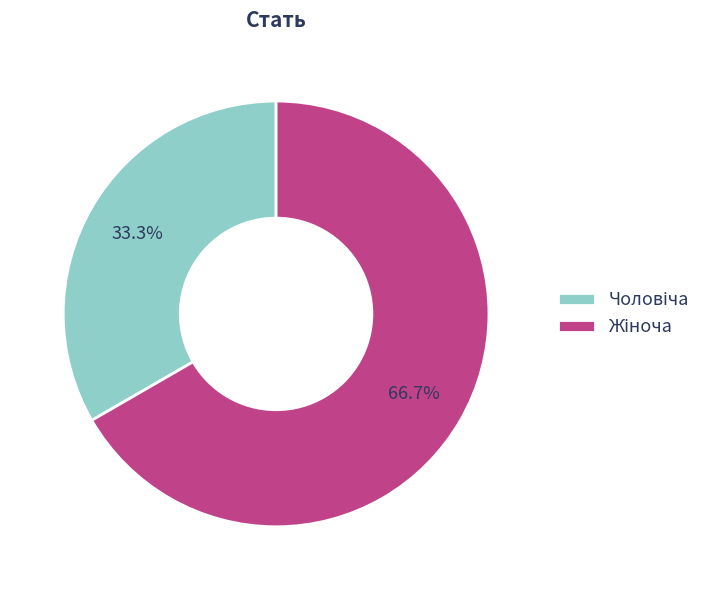

Does any single category account for the majority?

Yes